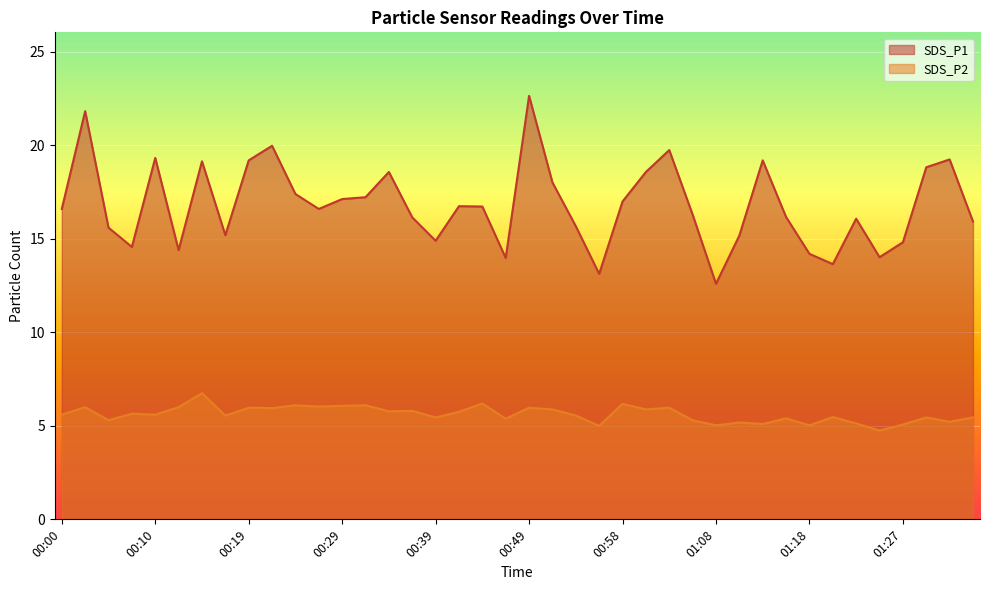

Which label corresponds to the largest value in the chart?

00:49